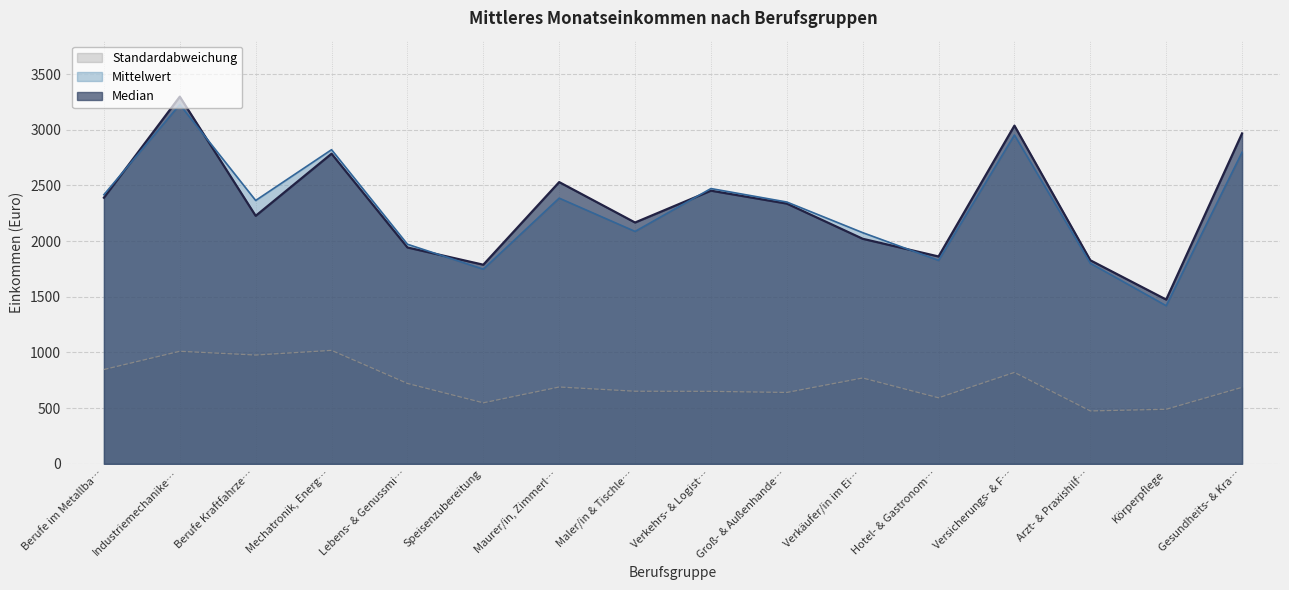

The Standardabweichung series shows 1286 at Versicherungs- & F…. True or false?

False